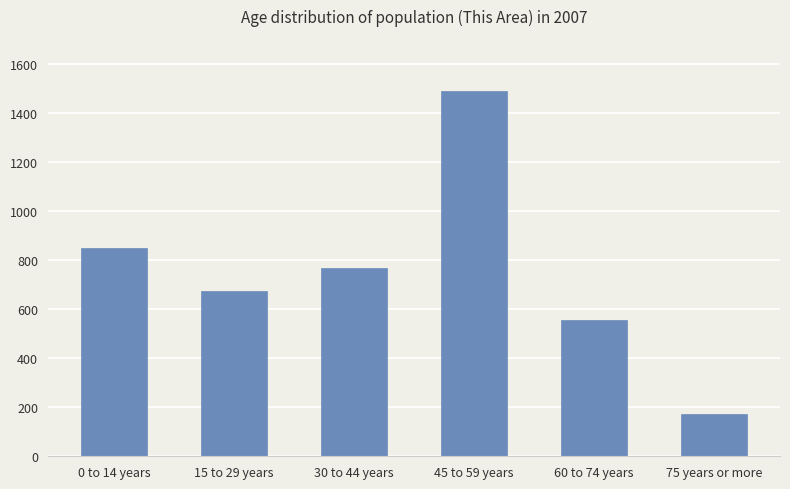

Count the number of categories in the chart.

6